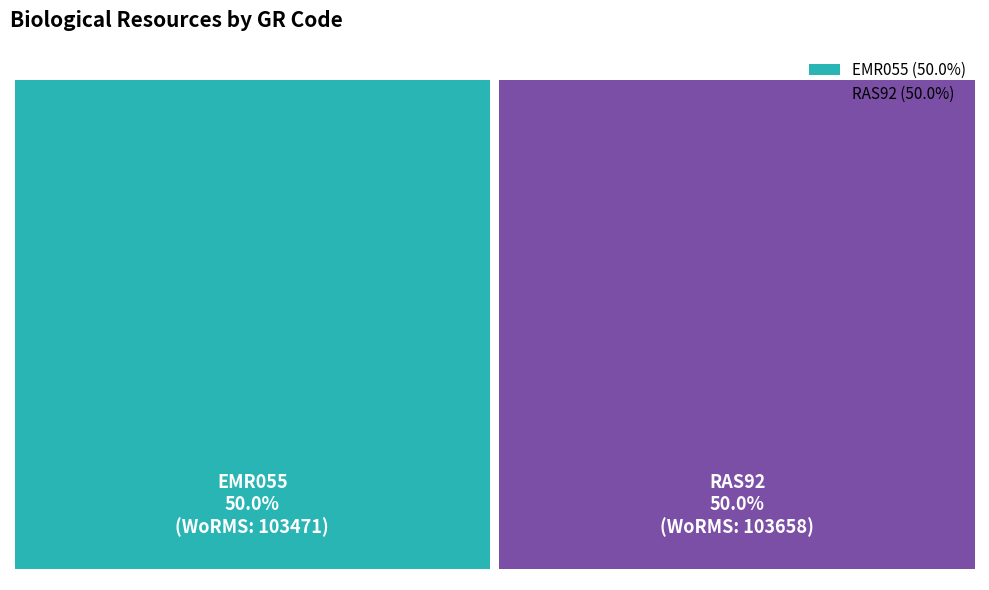

Is EMR055 the majority of the pie?

No